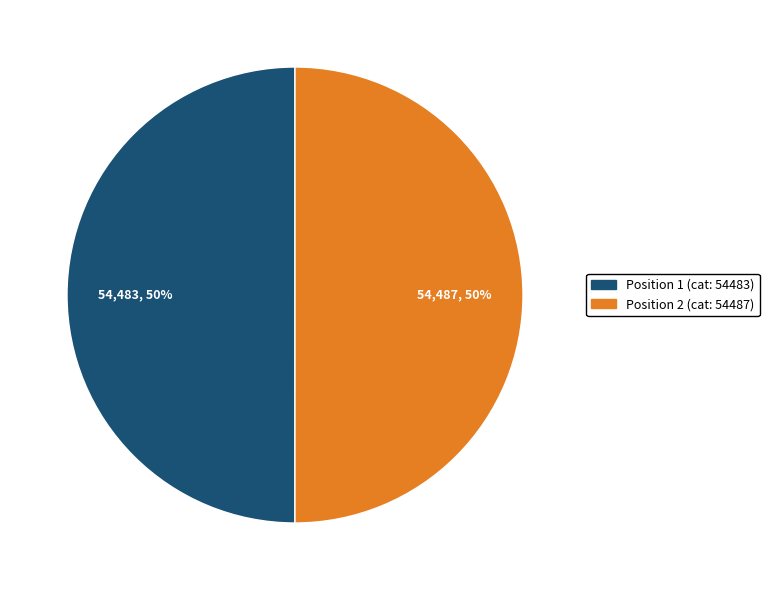

How many segments does this pie chart have?

2